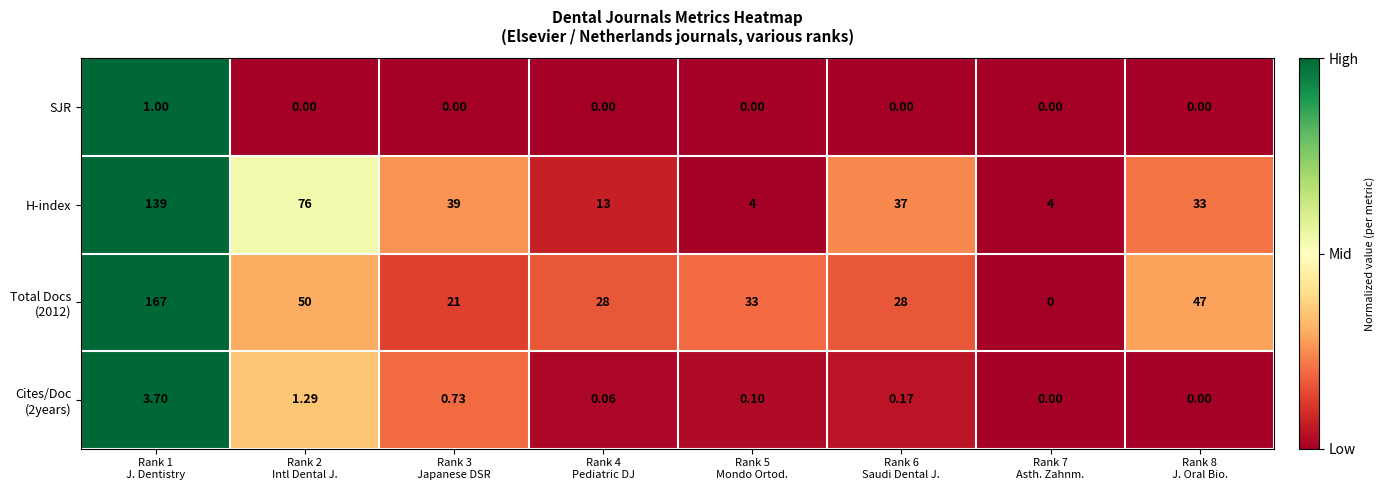

What is the greatest value displayed?

167.0